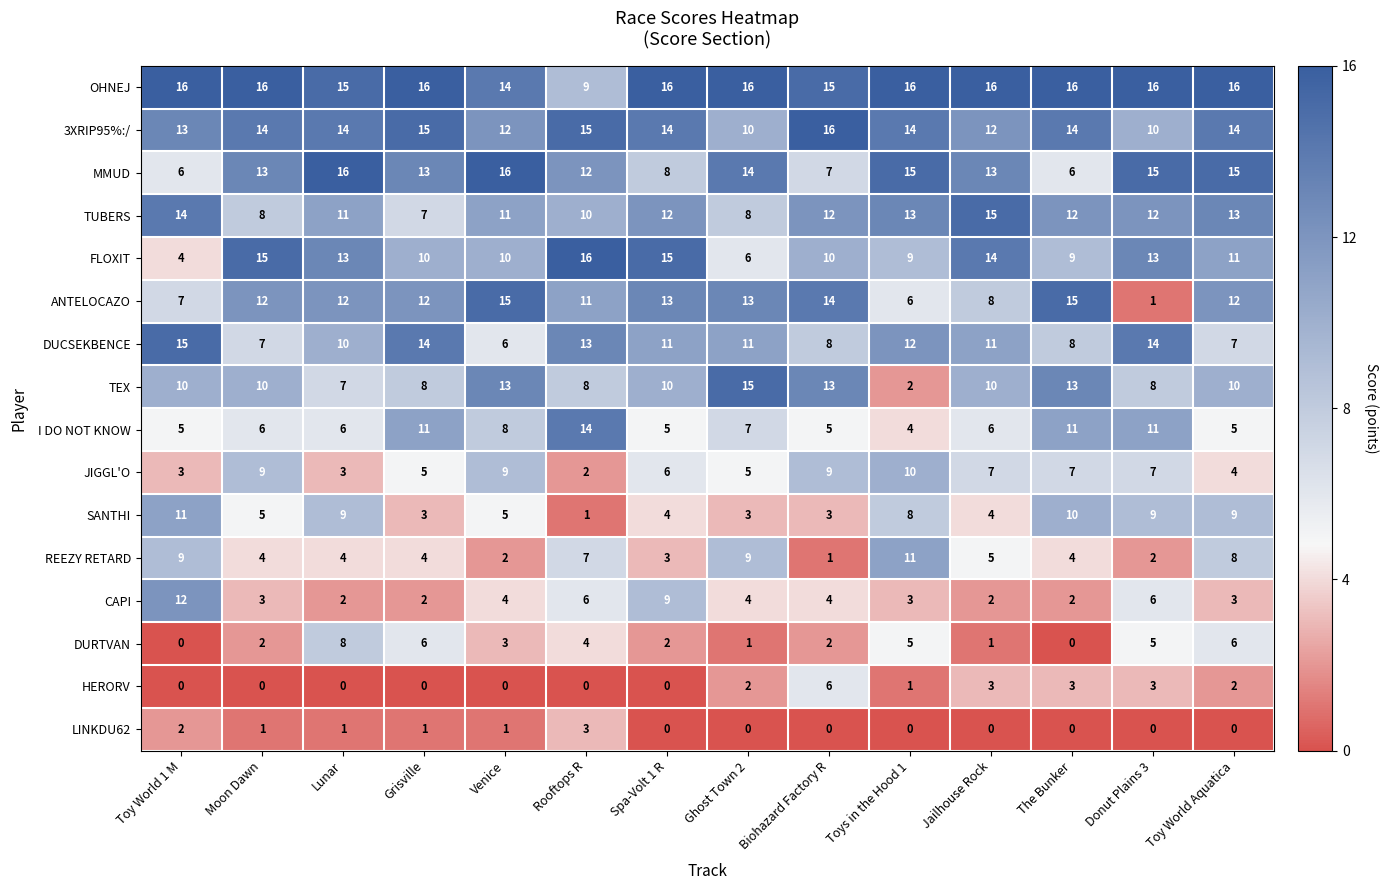

What is the greatest value displayed?

16